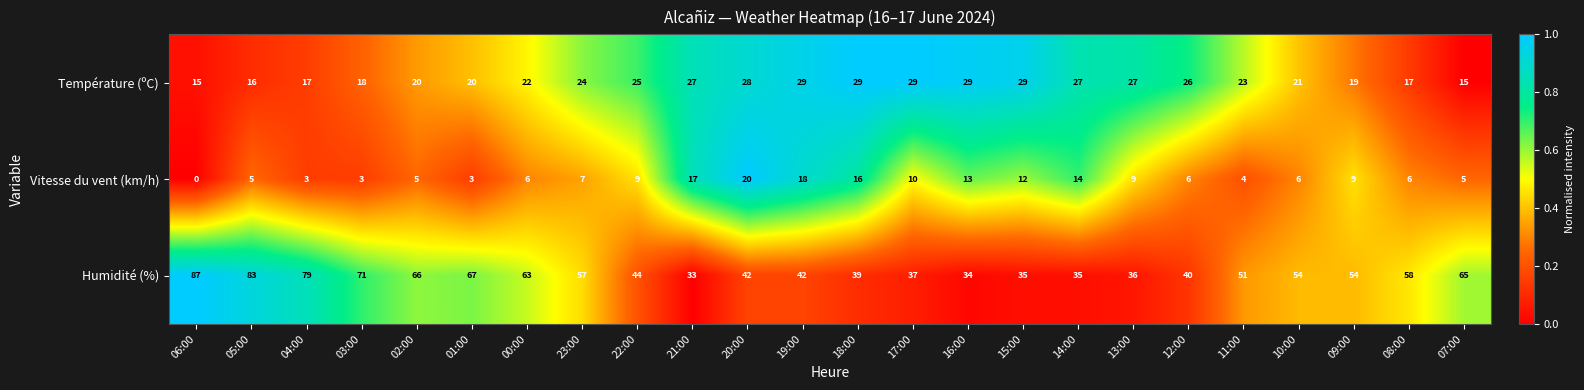

What is the maximum value shown in the chart?

87